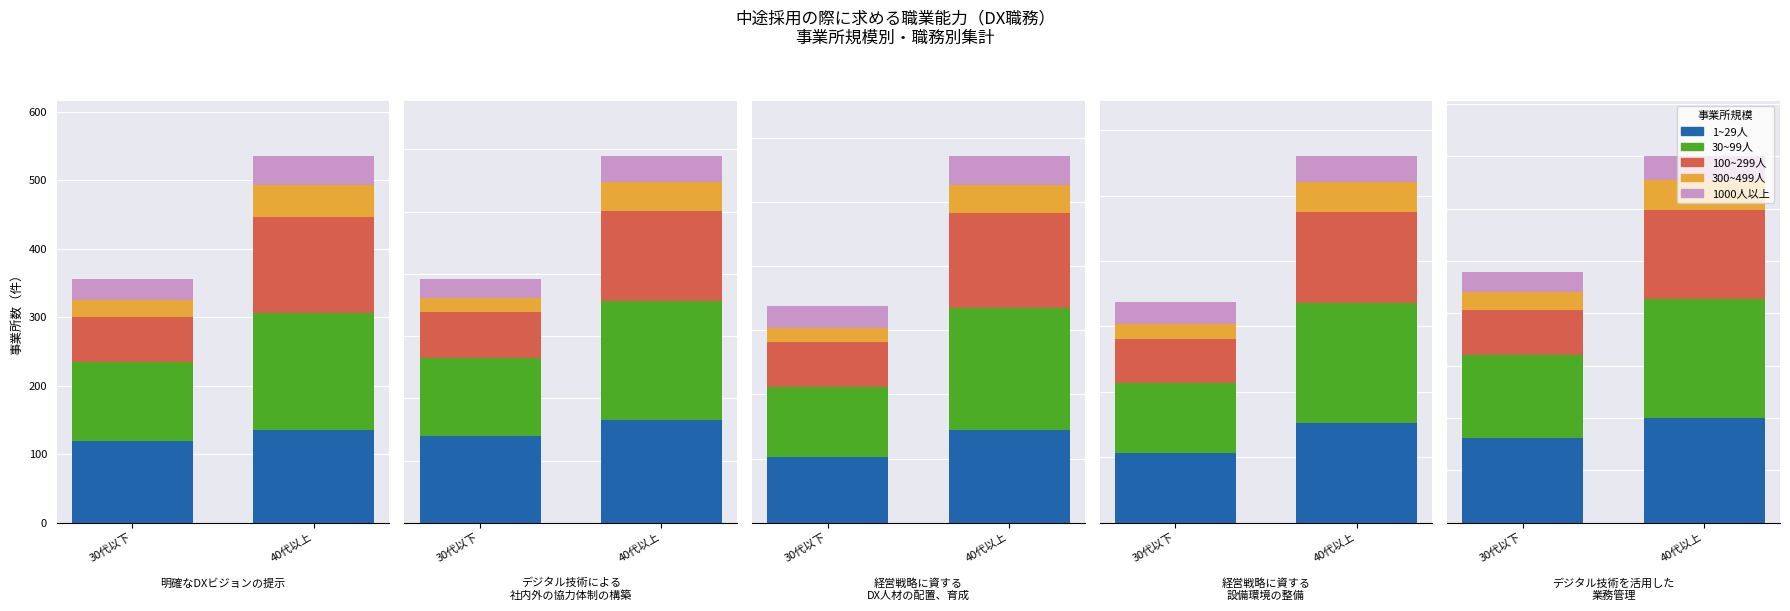

List the labels in order of 1000人以上 value, largest first.

9, 5, 1, 3, 7, 8, 4, 6, 0, 2